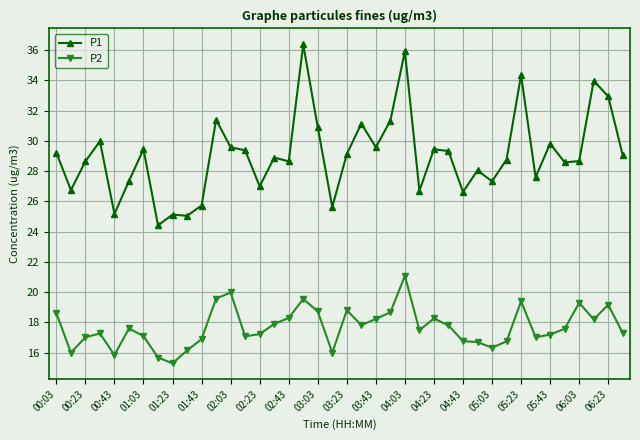

True or false: P2 and P1 cross at least once.

False